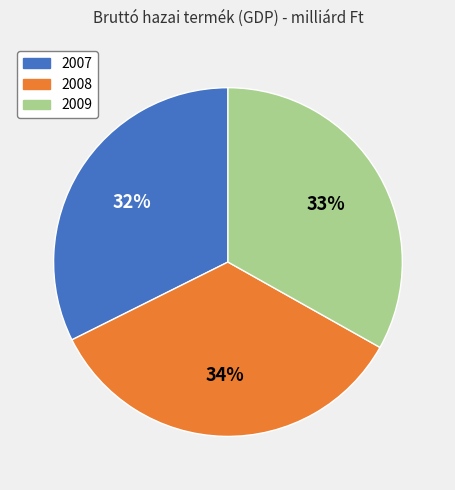

Is it true that 2008 is 34% of the pie?

True